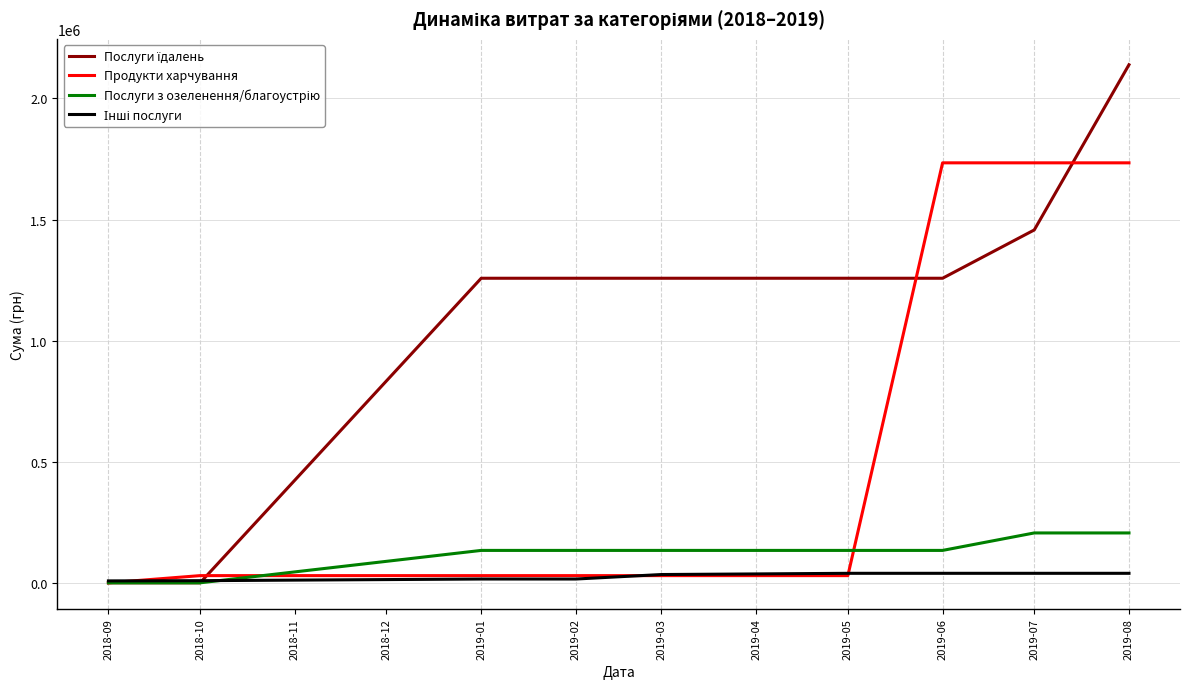

At which category is the sum across all series the highest?

2019-08